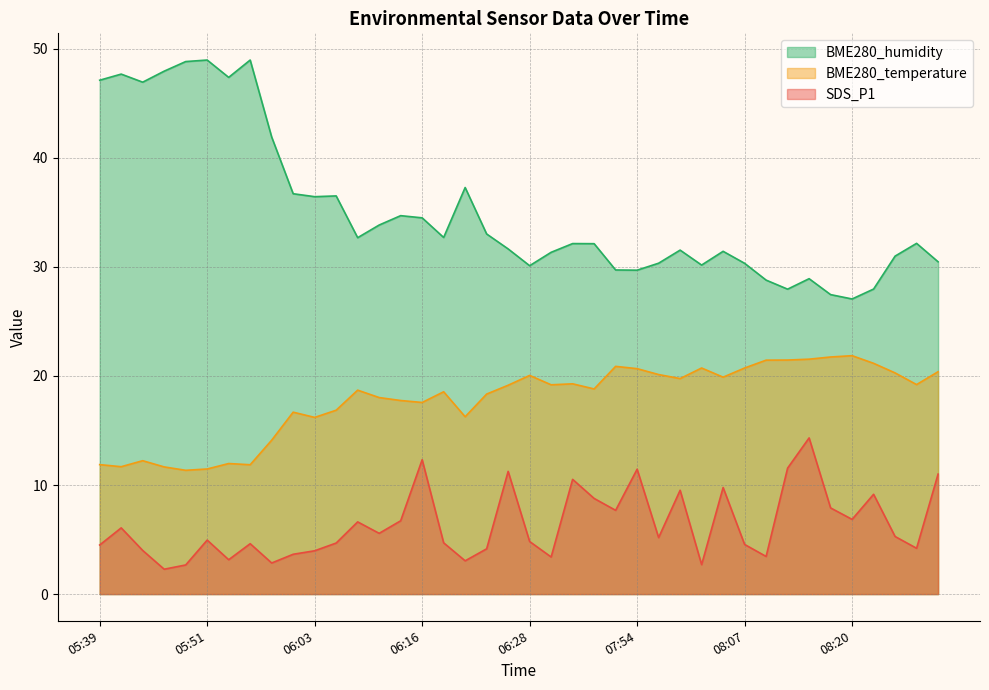

The value of BME280_humidity at 06:01 is 36.7. True or false?

True